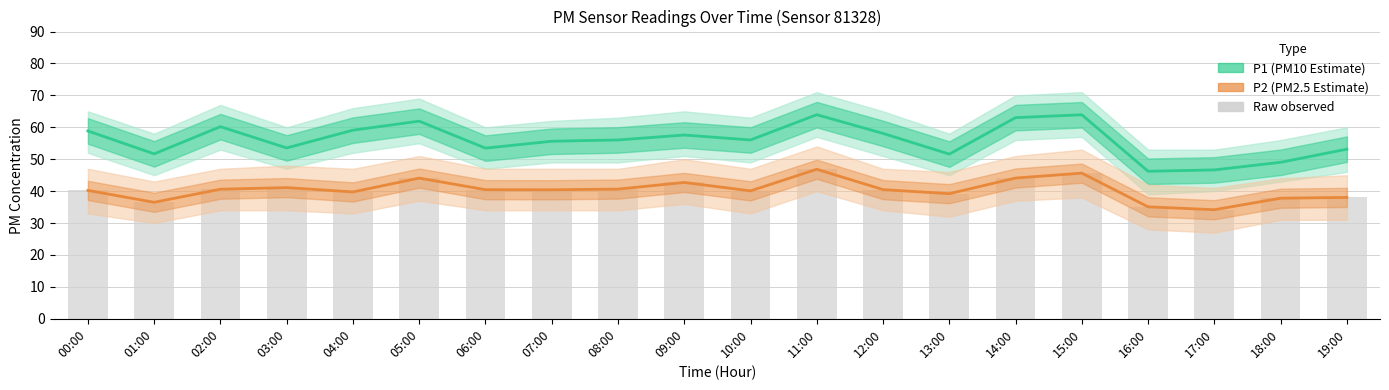

What is the smallest value displayed?

34.2